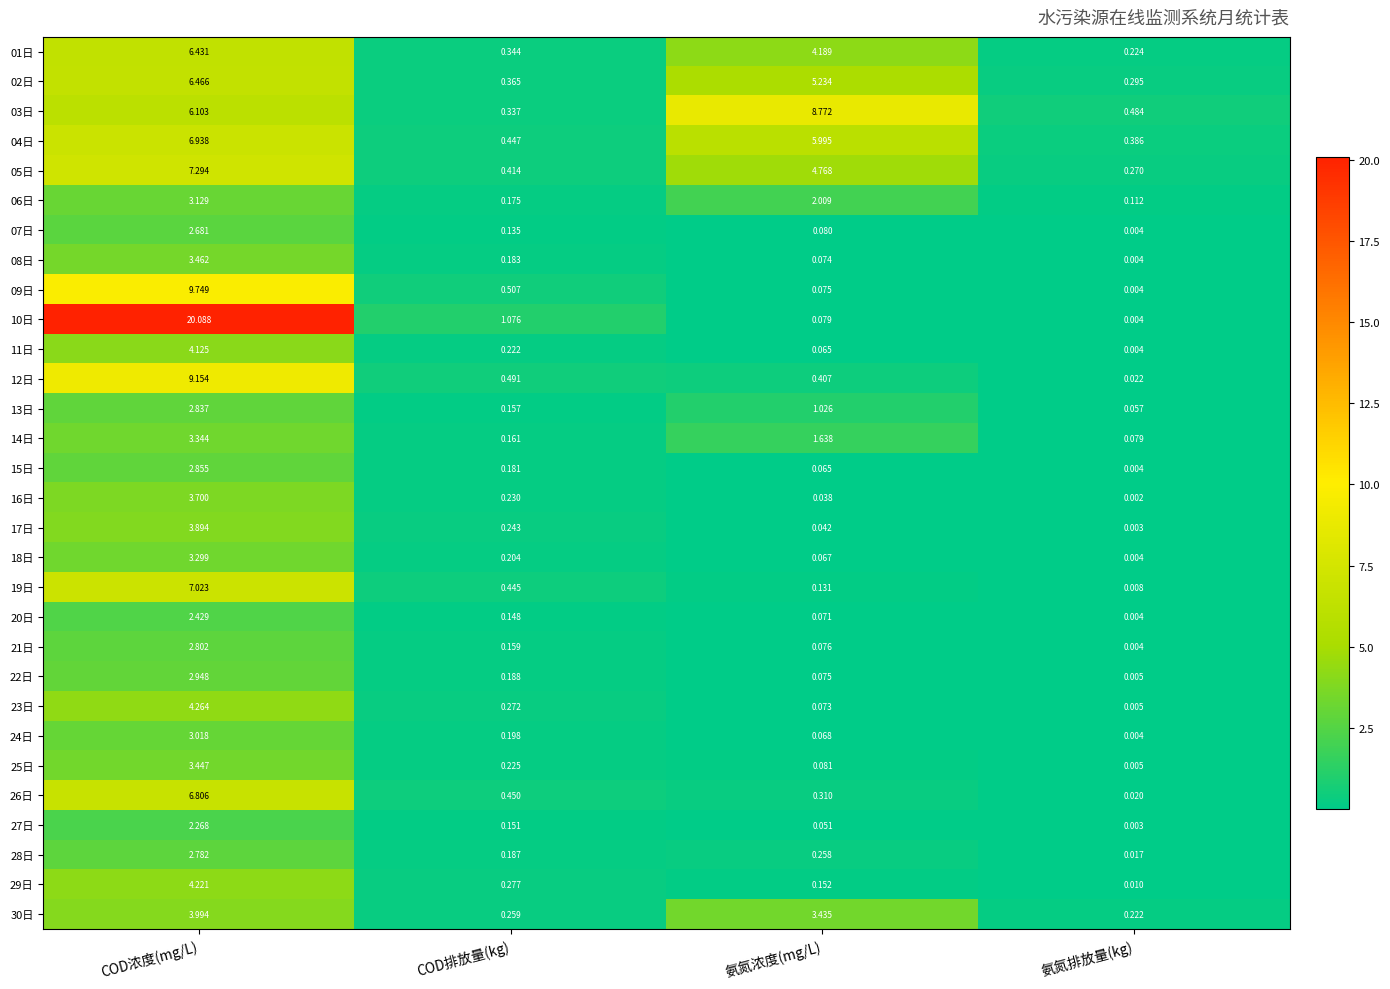

Which series has the widest spread of values?

10日